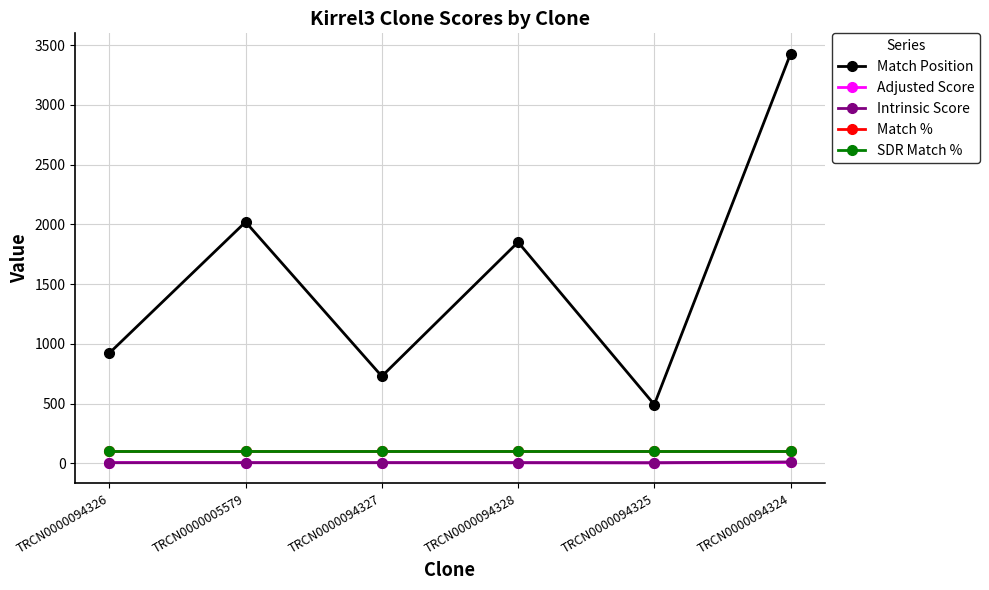

Which label corresponds to the smallest value in the chart?

TRCN0000094325